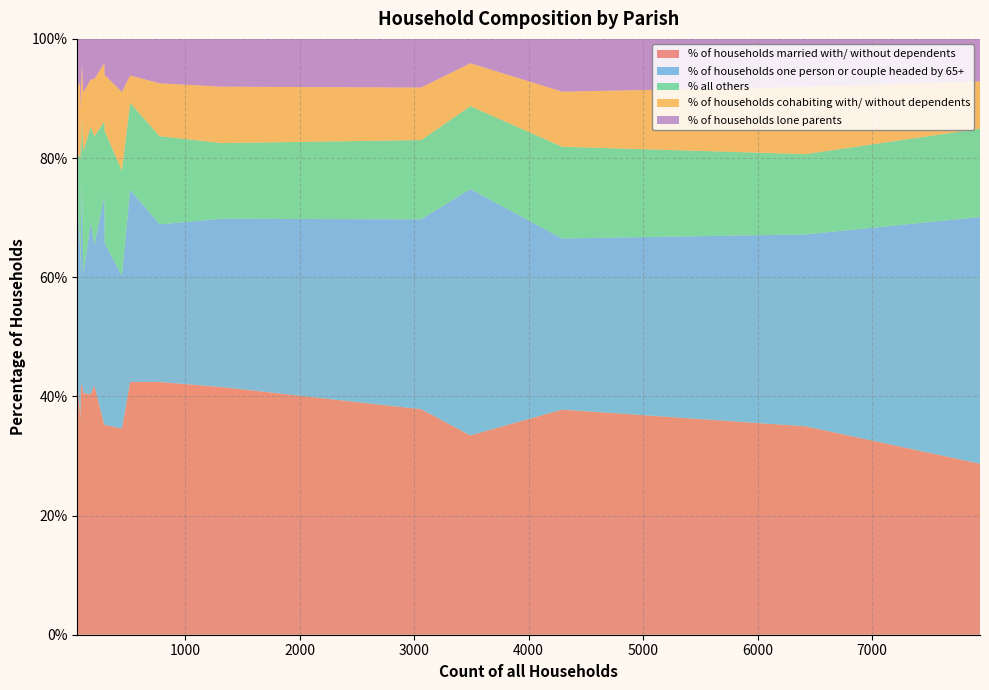

What is the minimum value for % of households married with/ without dependents?

28.7